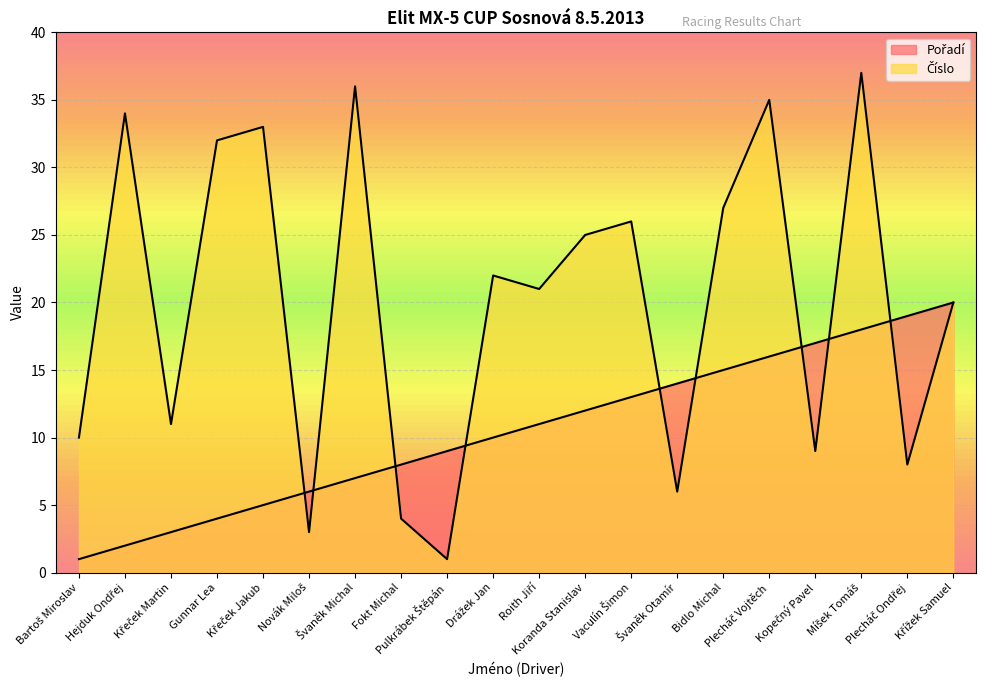

Is it true that Číslo equals 2 at Novák Miloš?

False